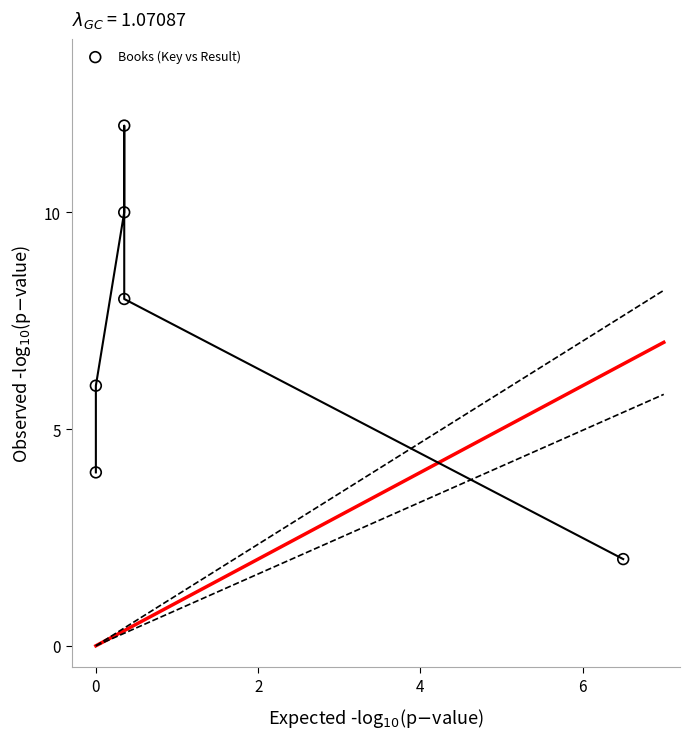

What is the average Y value?

7